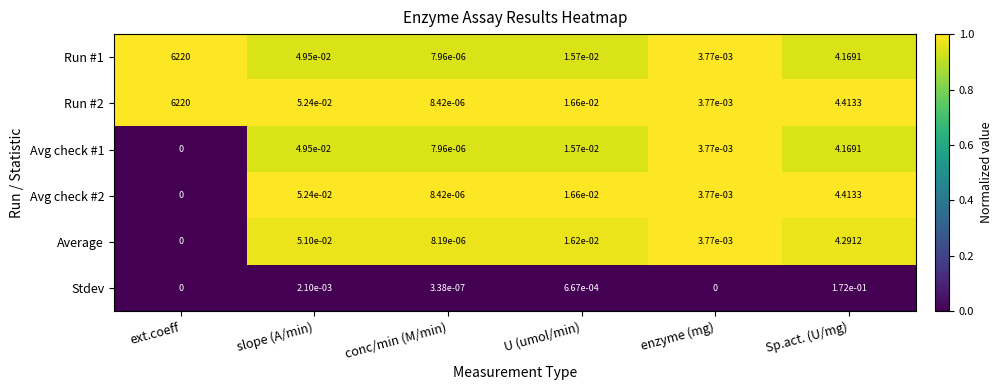

Which category has the highest value across all series?

ext.coeff